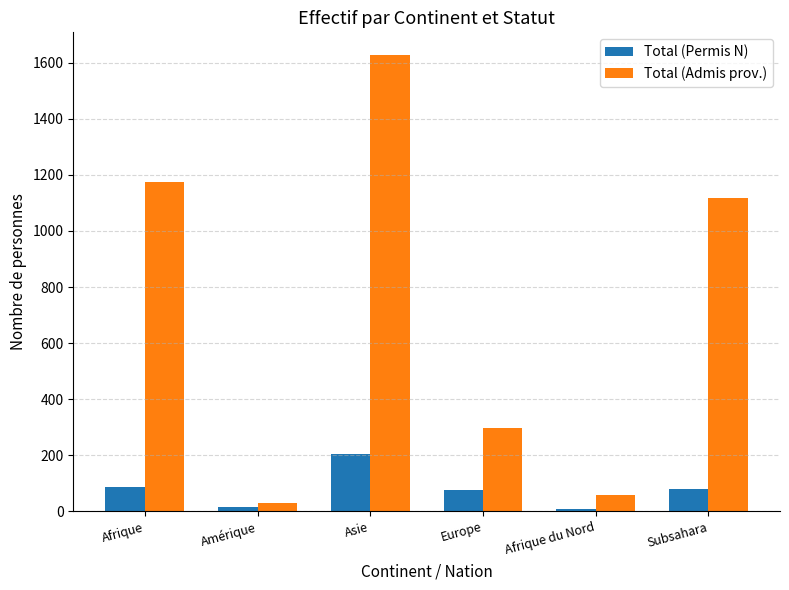

At which category is the sum across all series the highest?

Asie